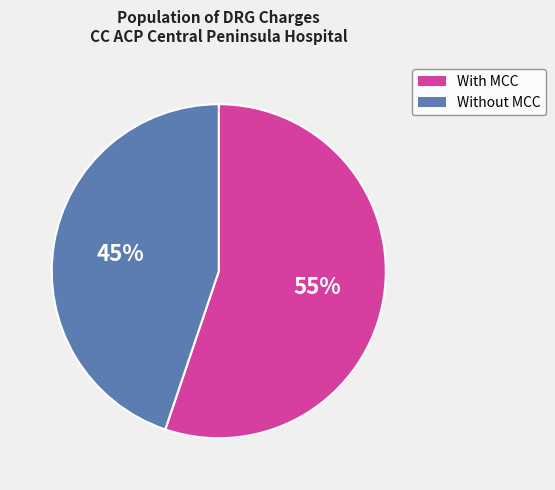

Is there a majority slice in this chart?

Yes